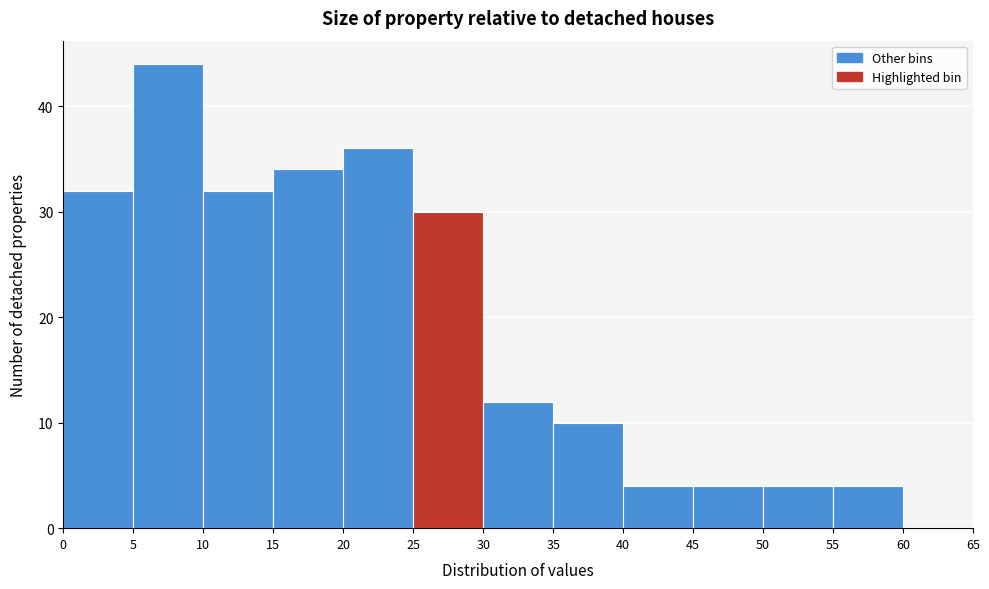

Which range on the x-axis has the tallest bar?

5 to 10